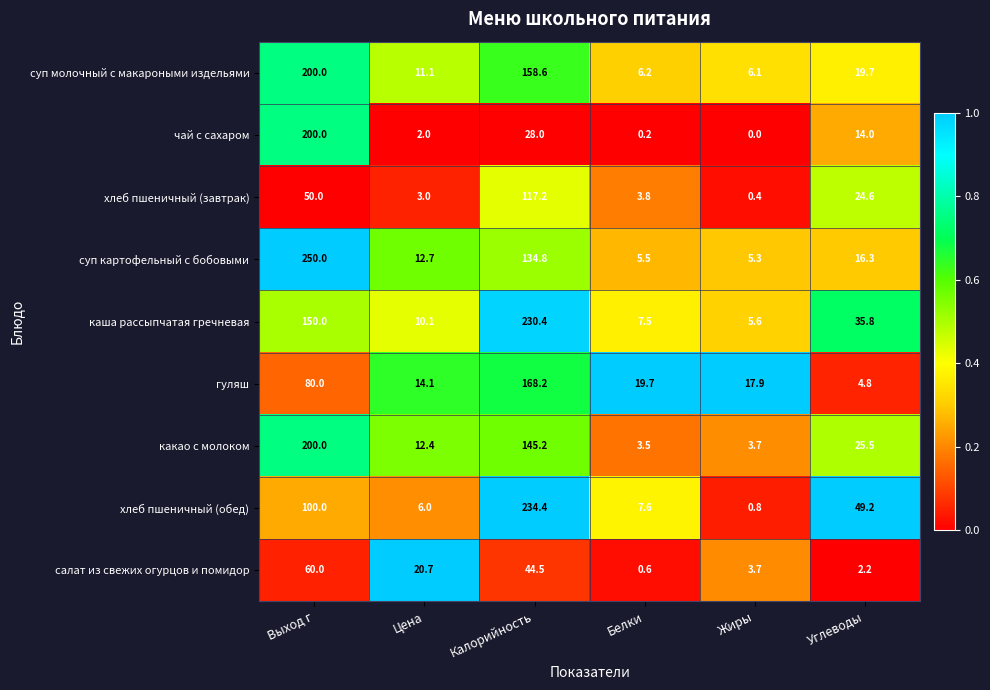

Rank the categories by суп молочный с макароными издельями value from lowest to highest.

Жиры, Белки, Цена, Углеводы, Калорийность, Выход г